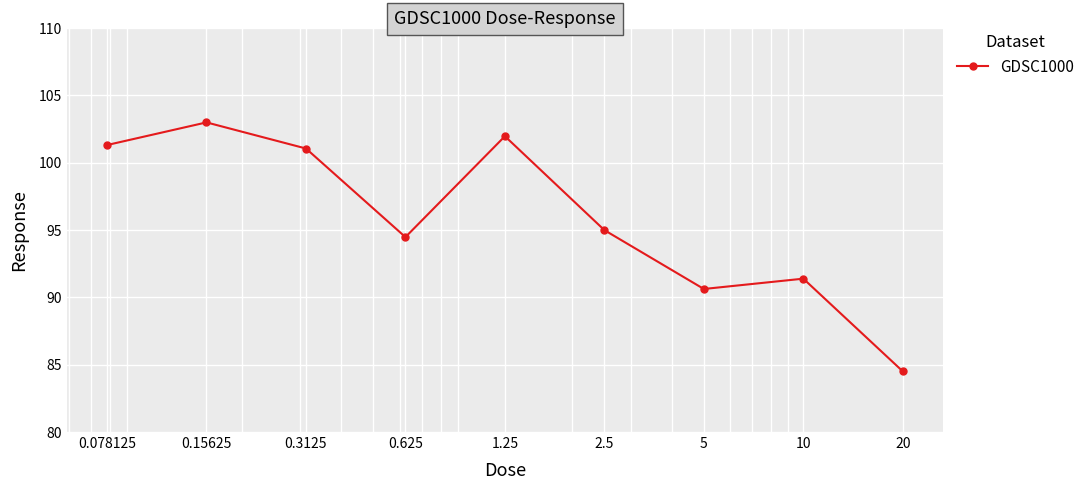

What is the average value?

95.9